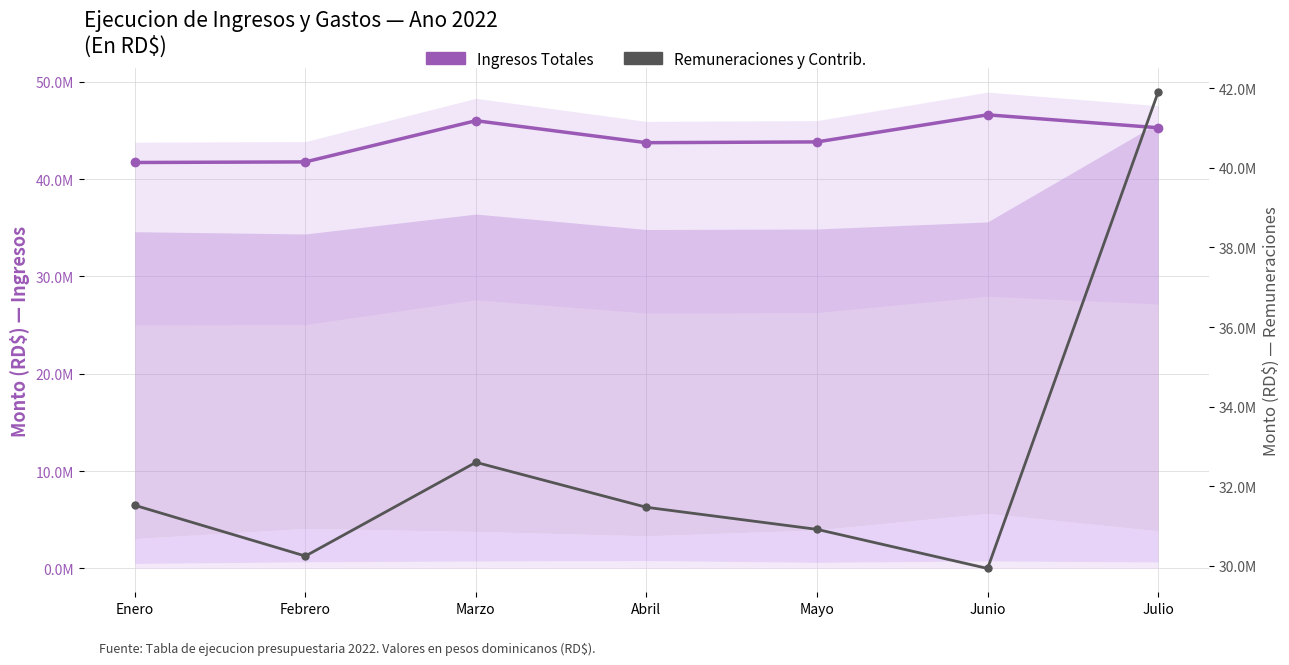

What is the total value across all series at Mayo?

74746770.4